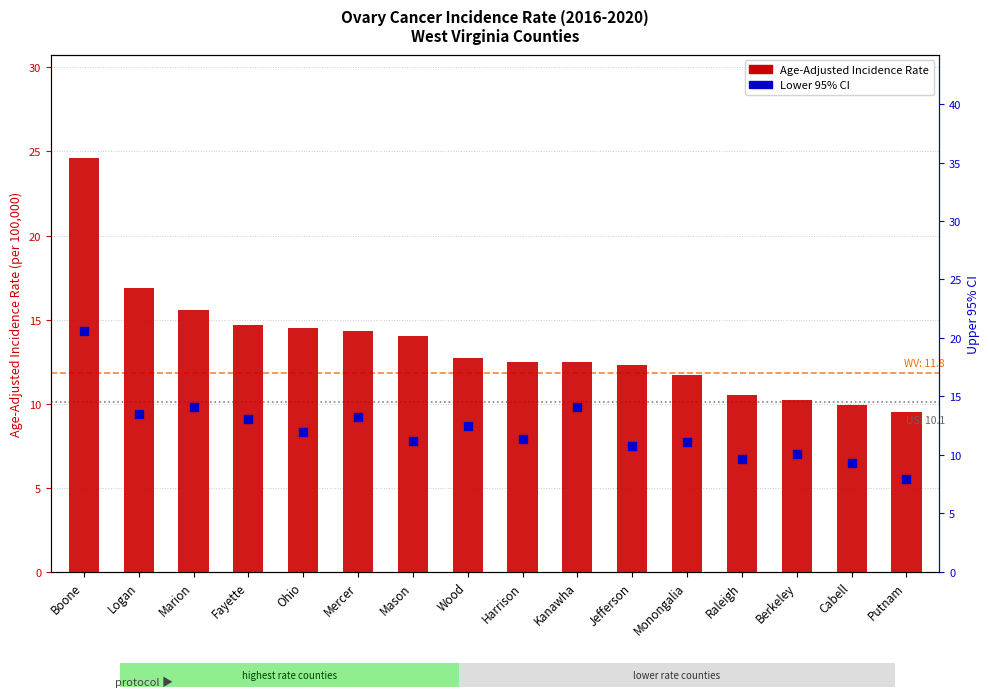

What are all the series names shown in the legend?

Age-Adjusted Incidence Rate, Lower 95% CI